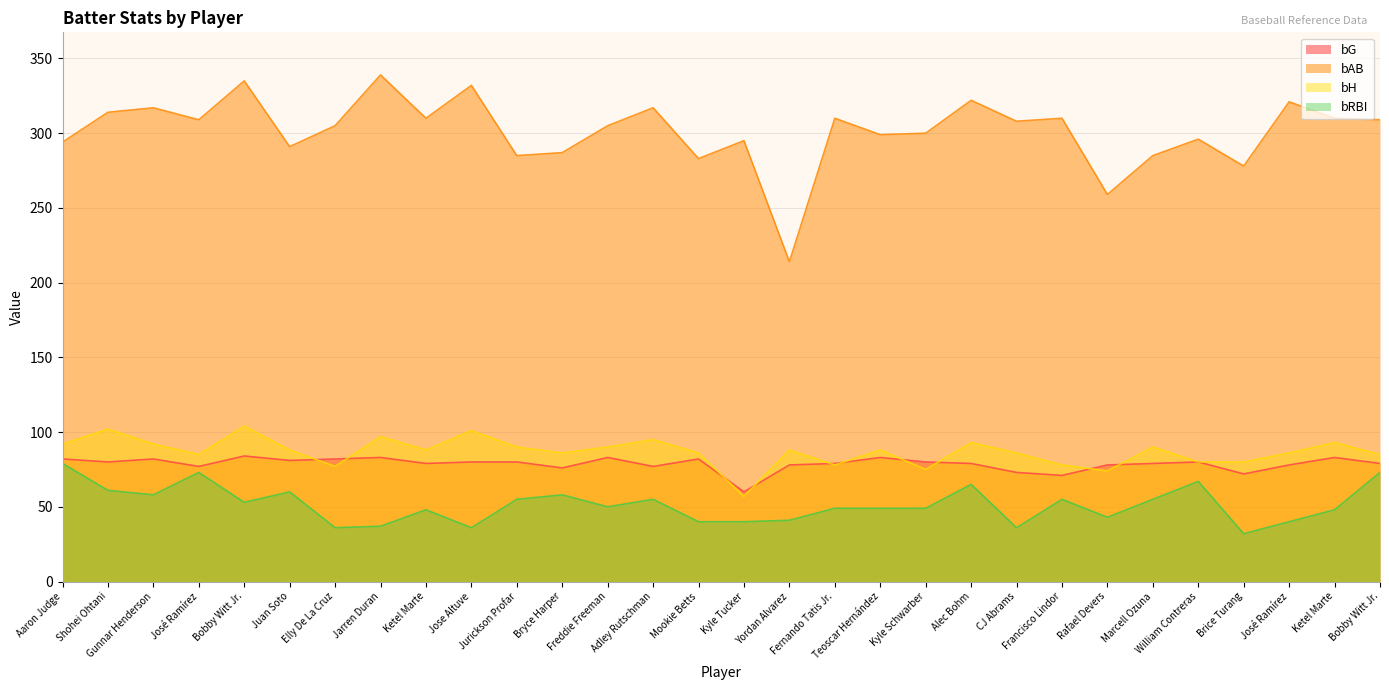

How many interior local valleys does the bAB series have?

10